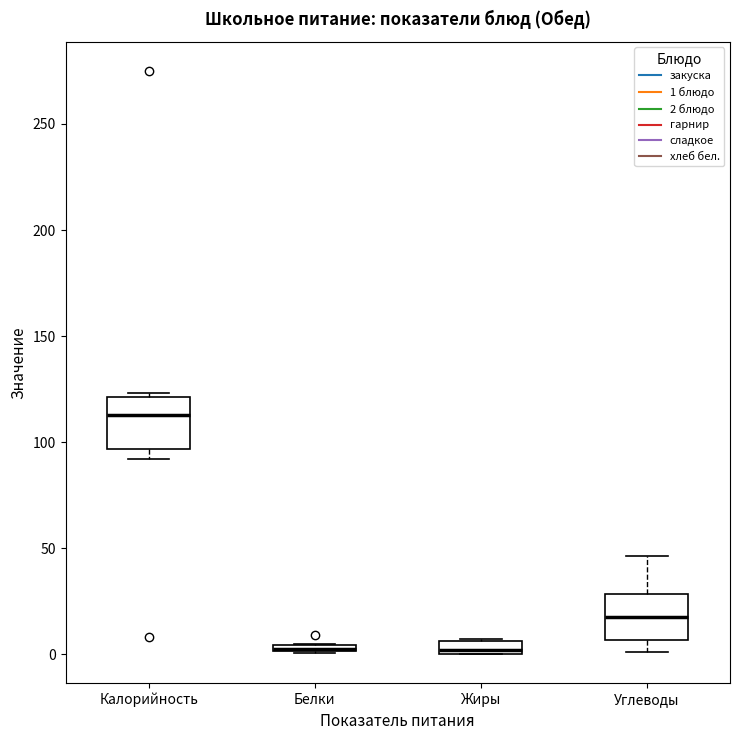

Where is the upper edge of the box for Белки on the y-axis? The values are not printed on the chart, so give them approximately, as read against the axis.

5